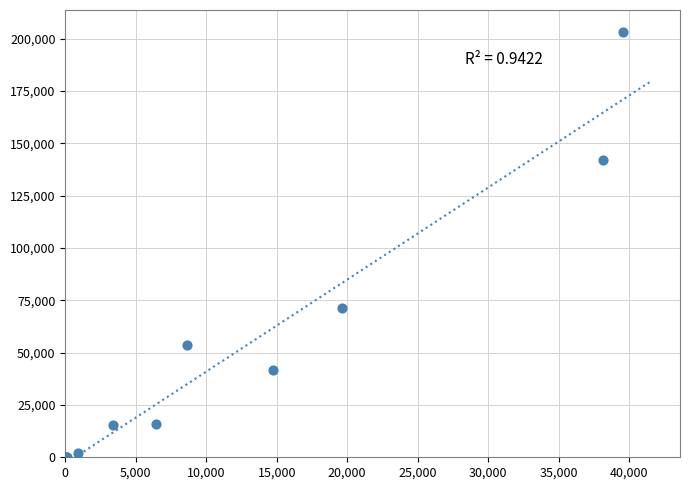

What Y value in the scatter plot is closest to 101695?

71188.6